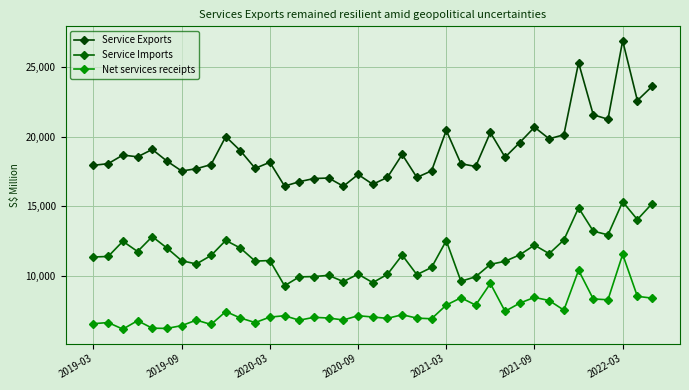

Which category has the highest value across all series?

2022-03